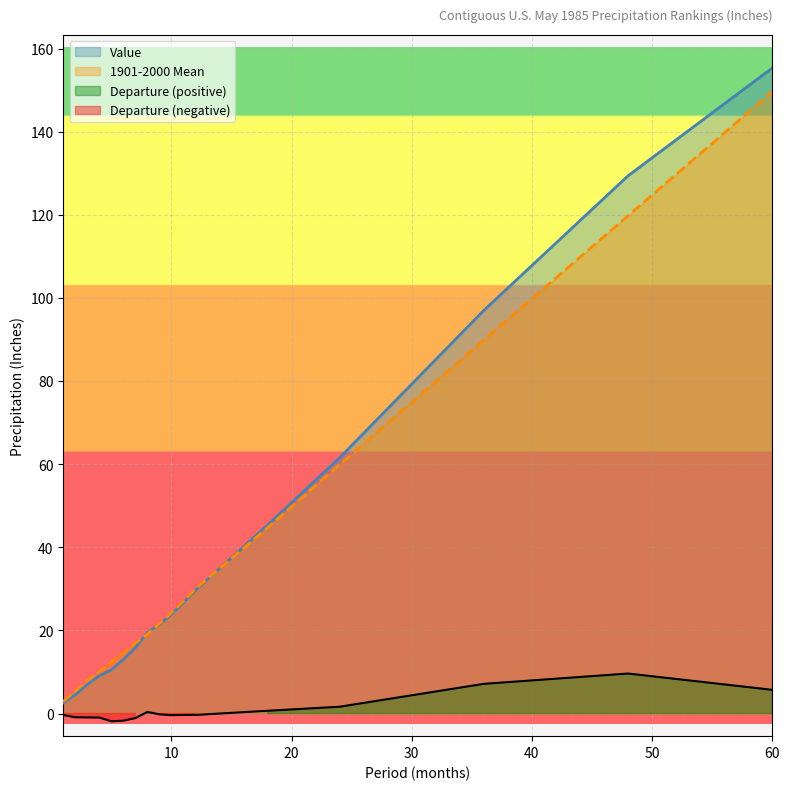

How many lines are shown in the chart?

3